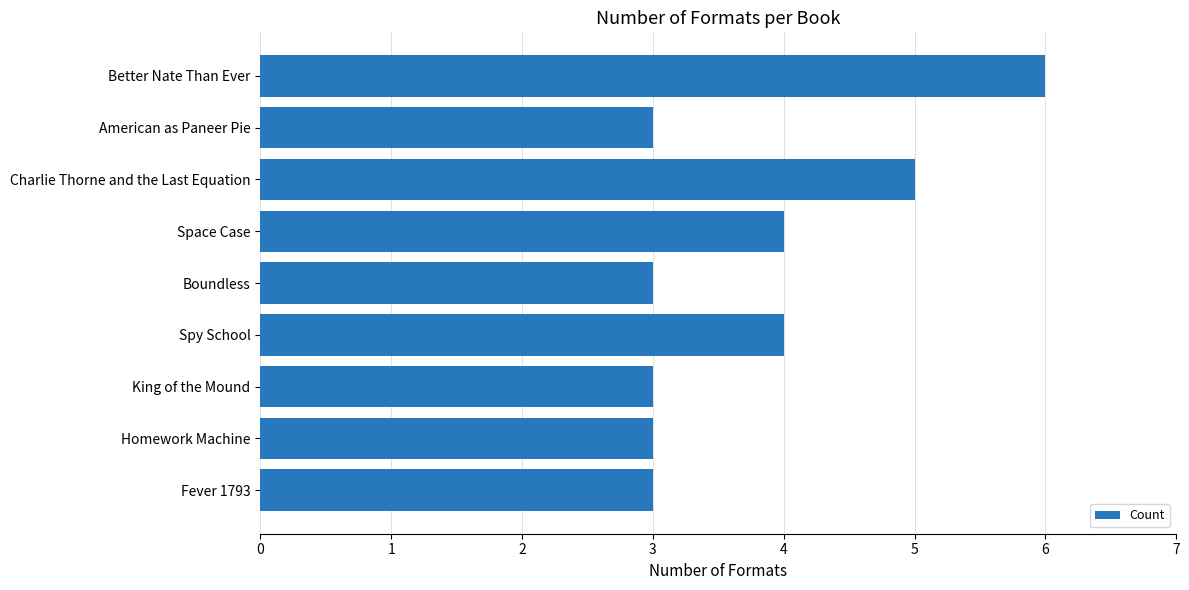

What is the label of the 3rd bar from the bottom?

King of the Mound